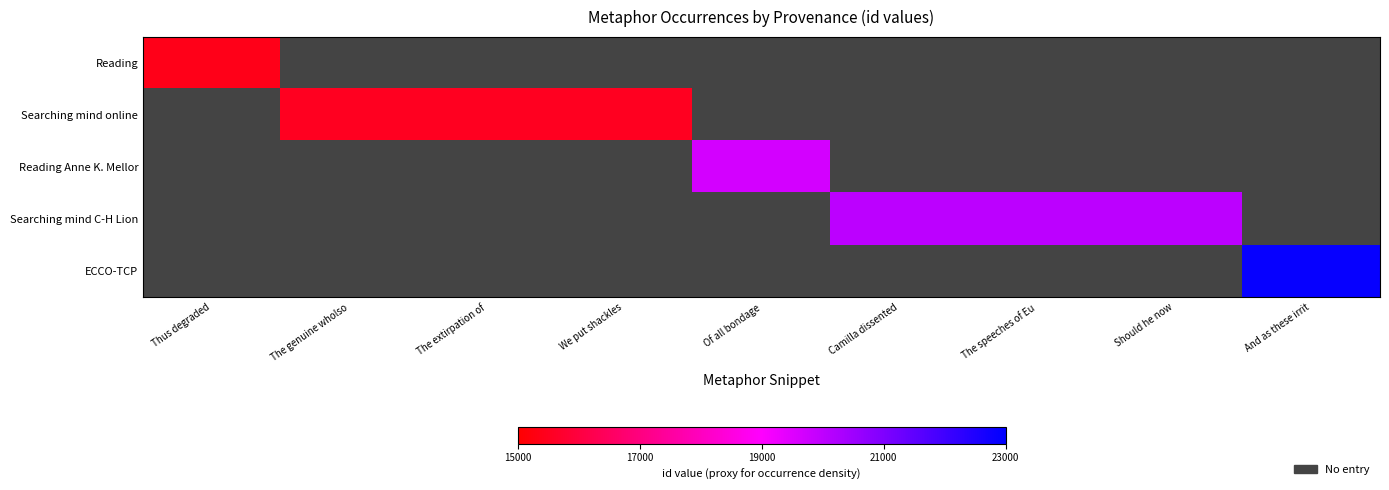

Count the number of categories in the chart.

9